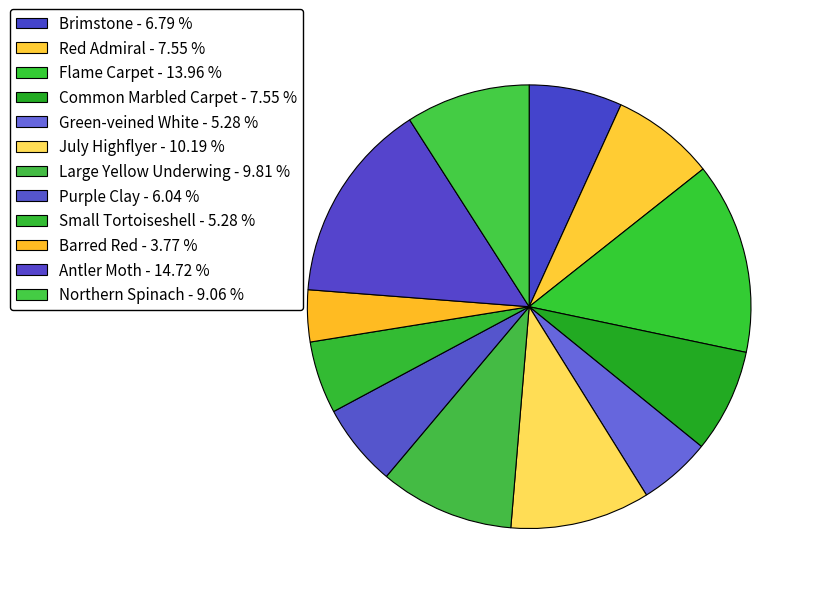

How many slices are in this pie chart?

12